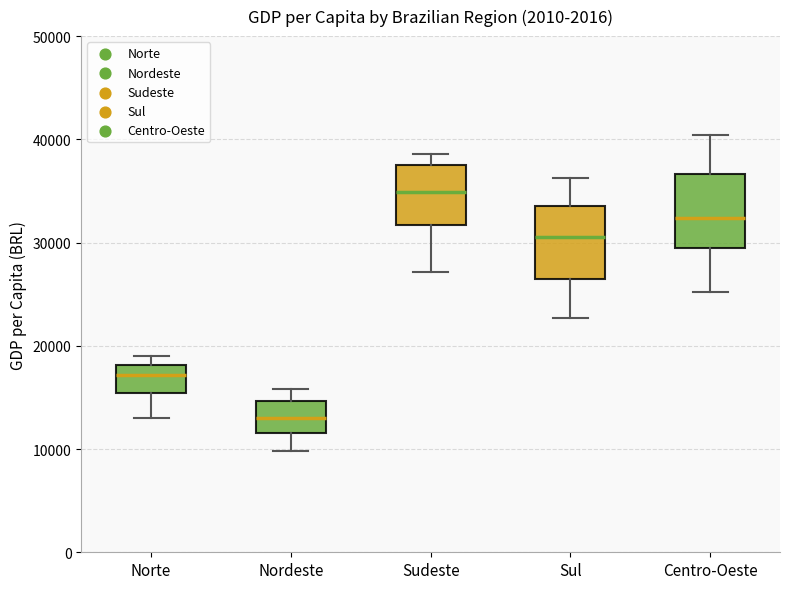

Which box has the highest median line?

Sudeste